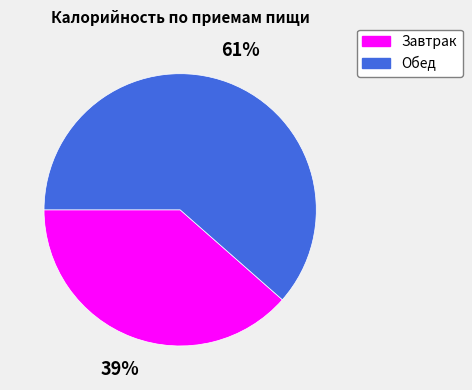

What is the largest slice in the pie chart?

Обед